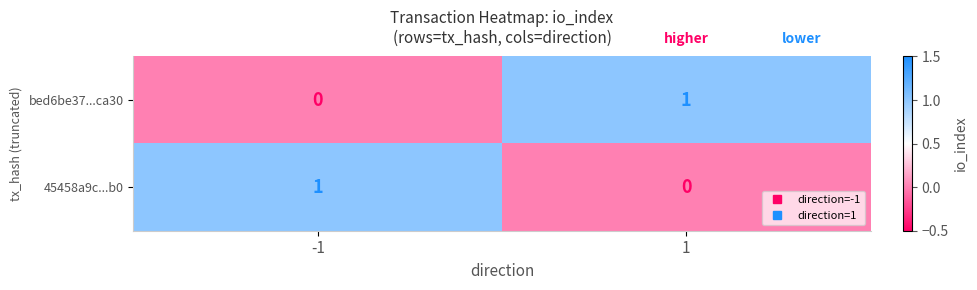

Rank the categories by bed6be37...ca30 value from lowest to highest.

-1, 1